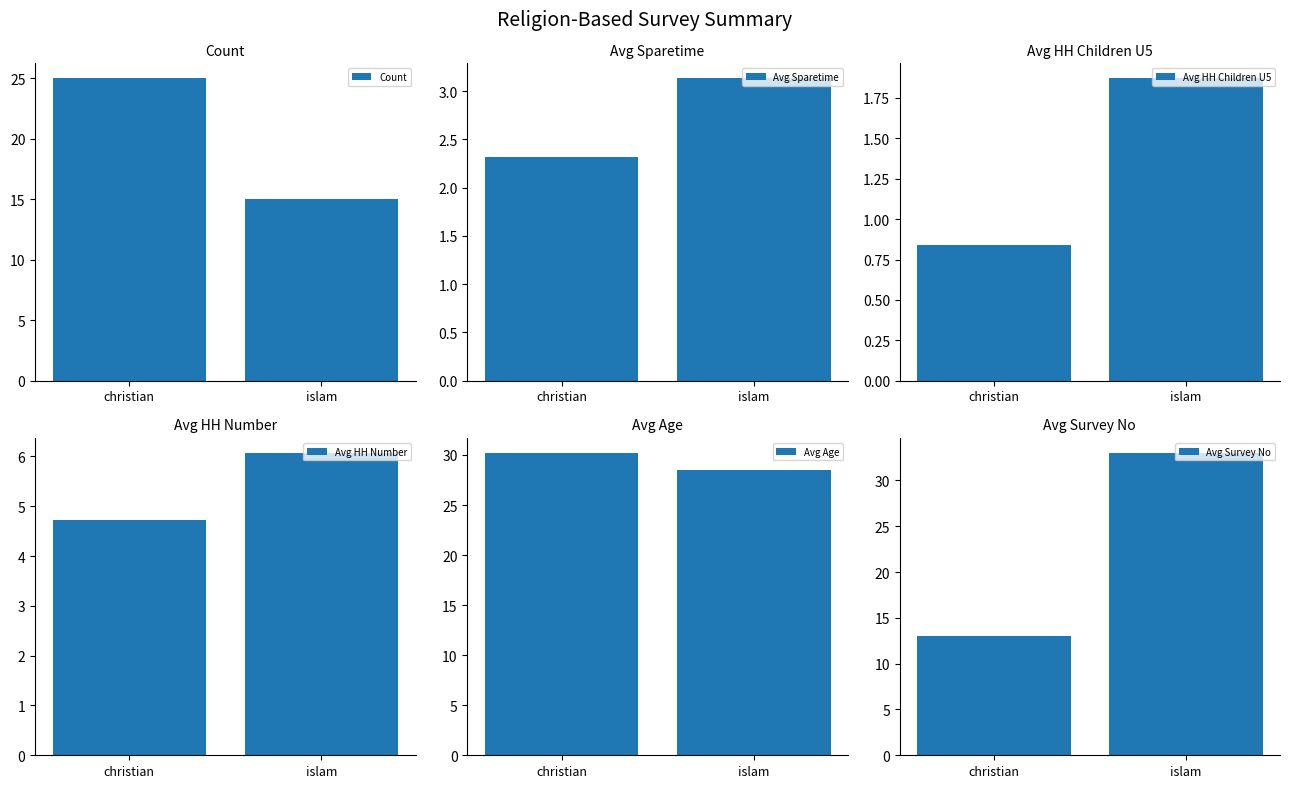

Count the number of categories in the chart.

2